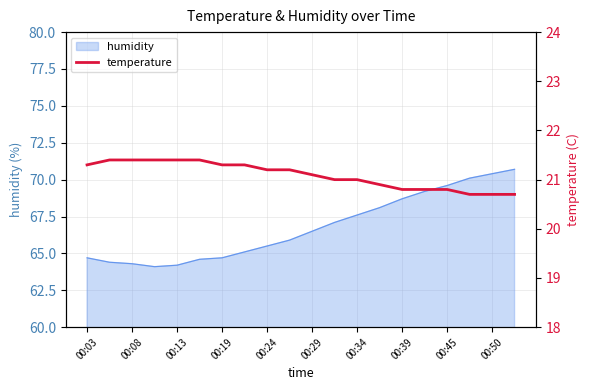

Does the chart display data point markers on the line(s)?

No